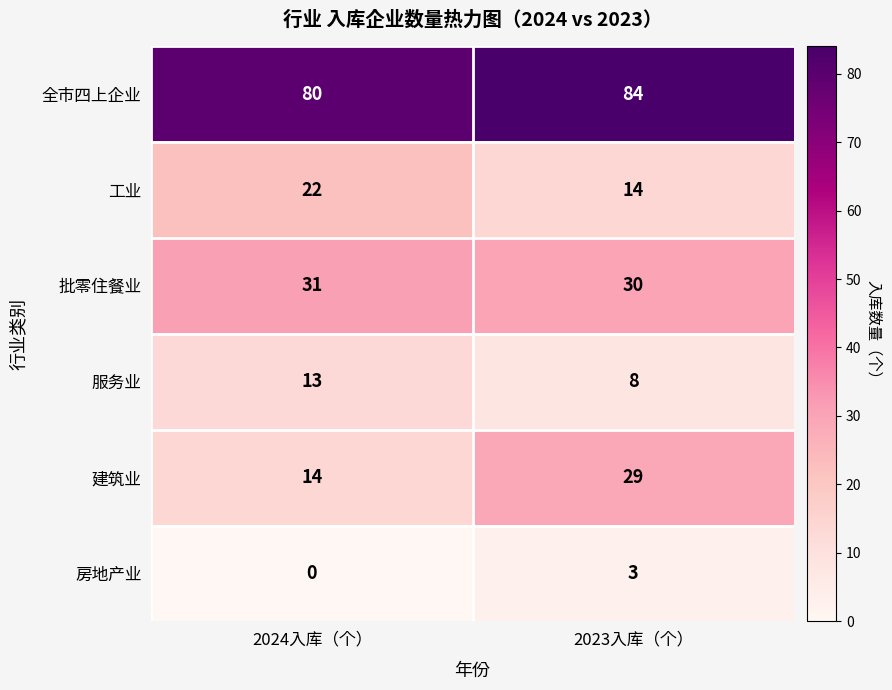

Which series has the largest total across all categories?

全市四上企业